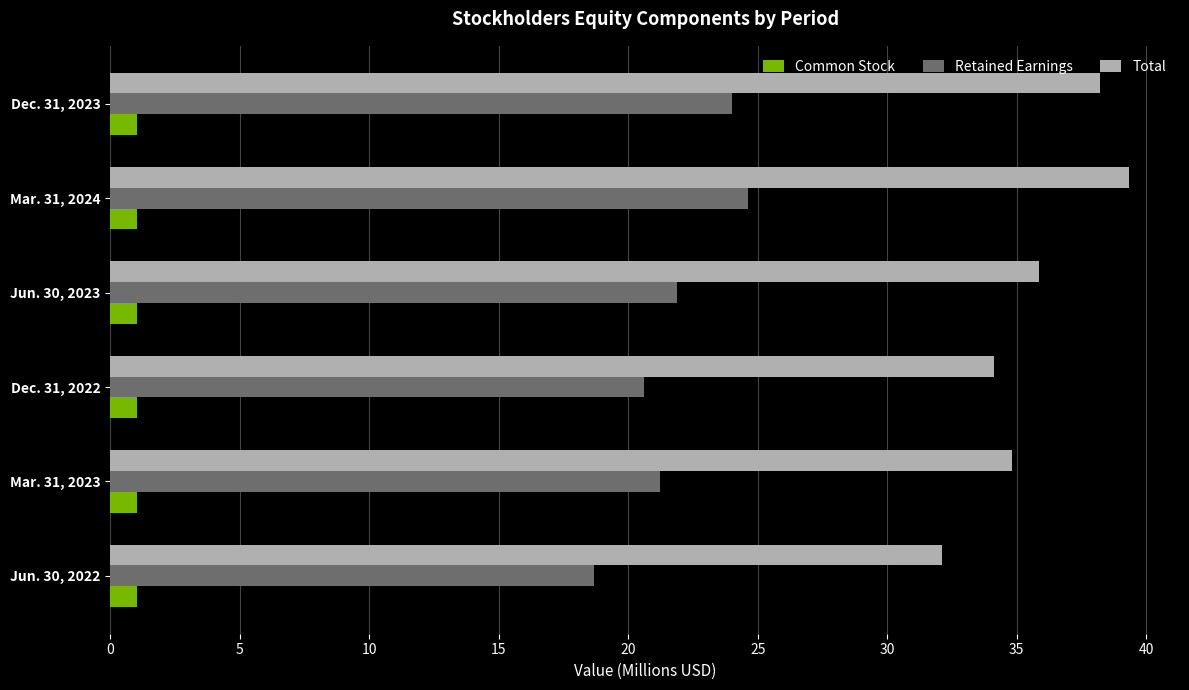

Which series has the widest spread of values?

Total